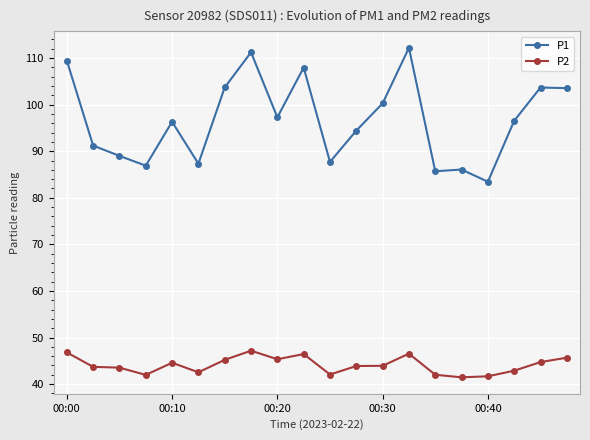

What is the greatest value displayed?

112.2